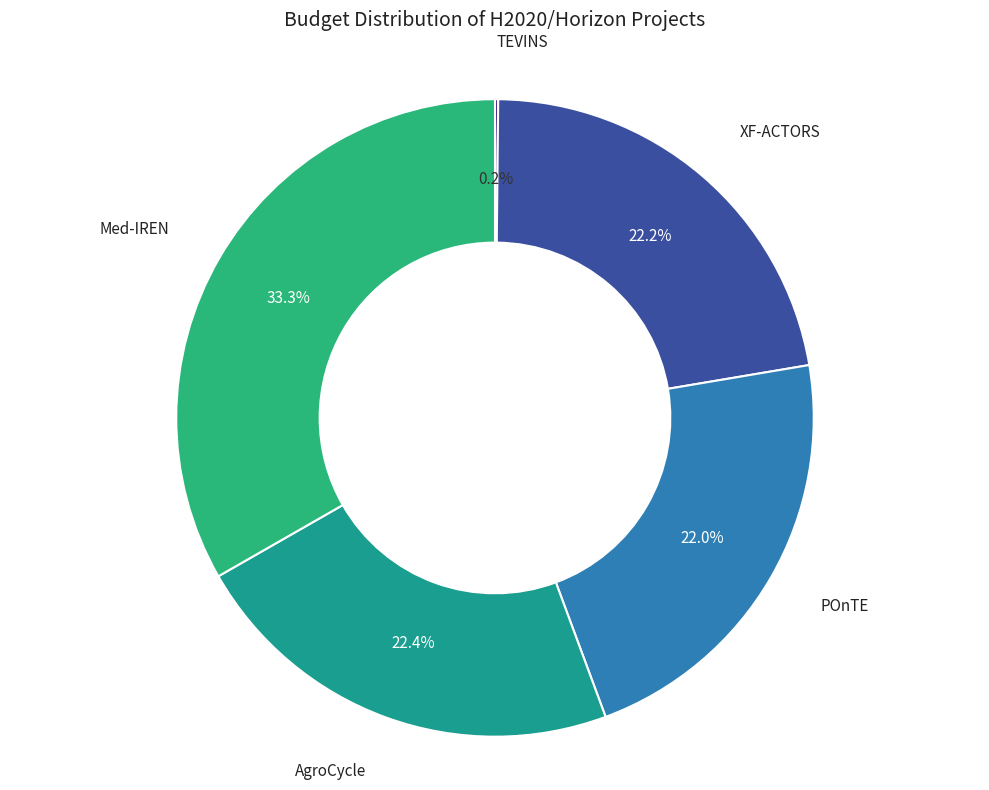

What percentage is the AgroCycle slice, to the nearest percent?

22%